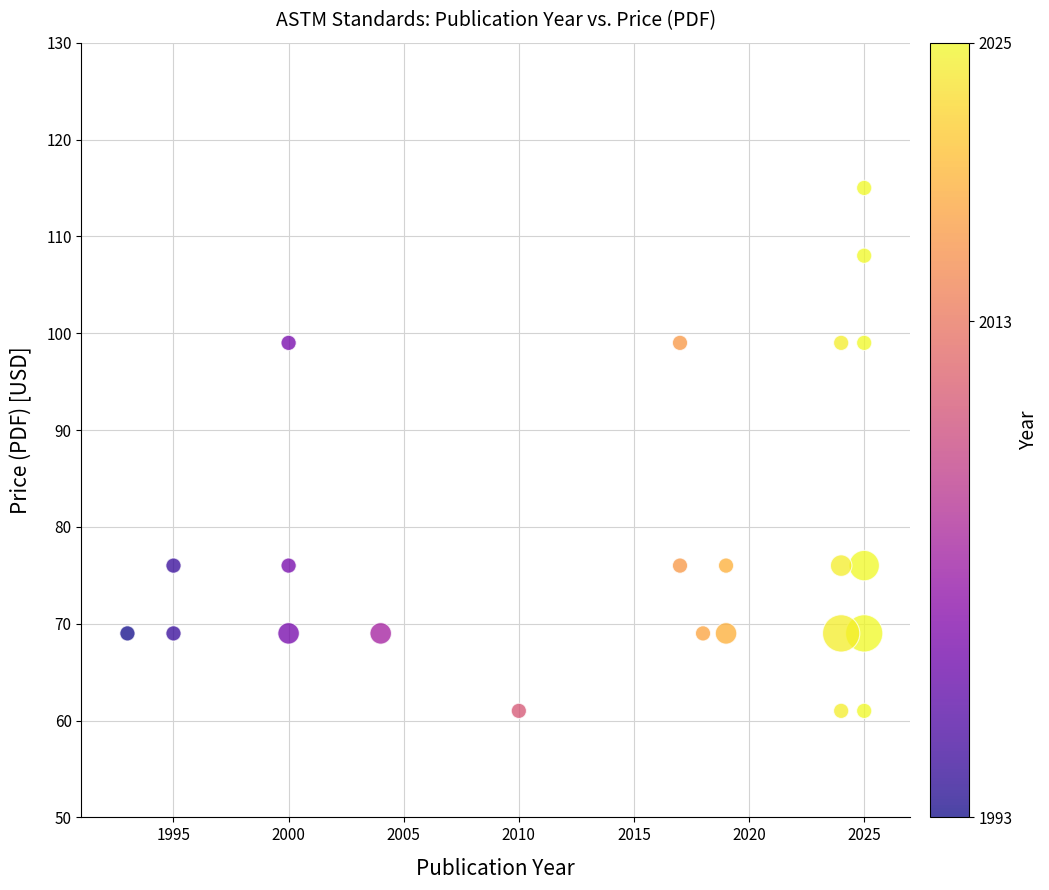

What is the range of X values (max minus min)?

32